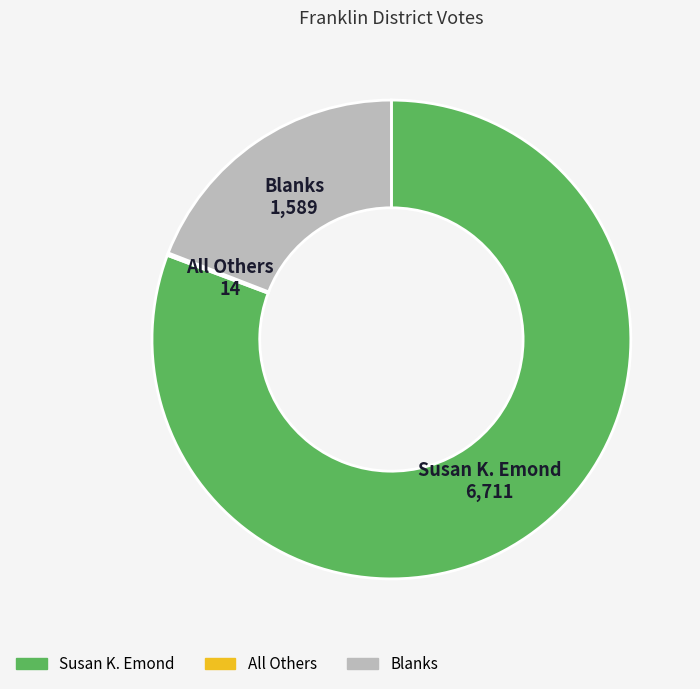

Does any single category account for the majority?

Yes